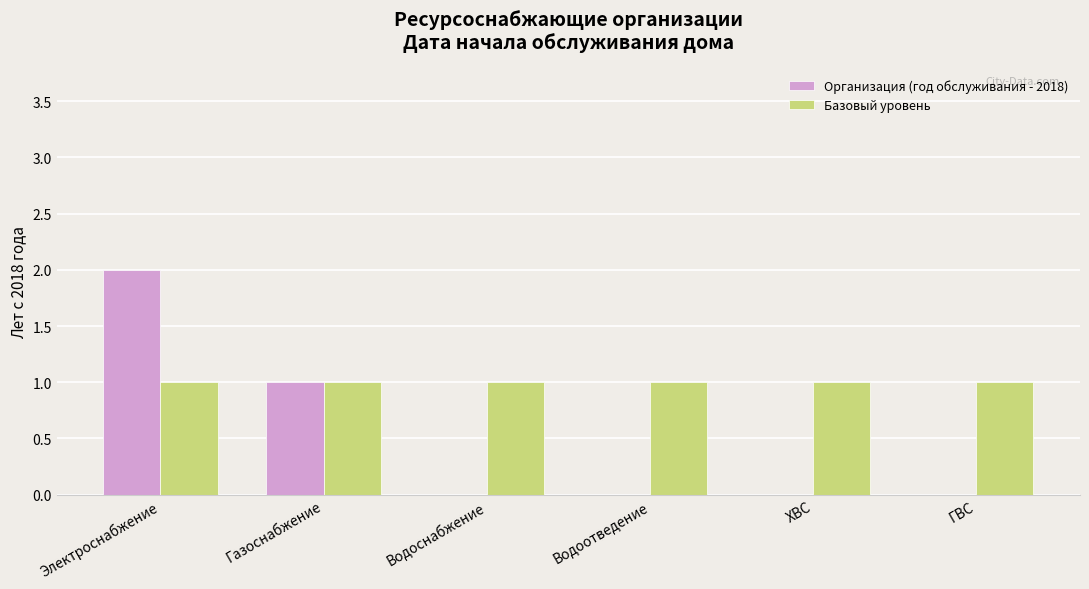

What is the sum of all Базовый уровень values?

6